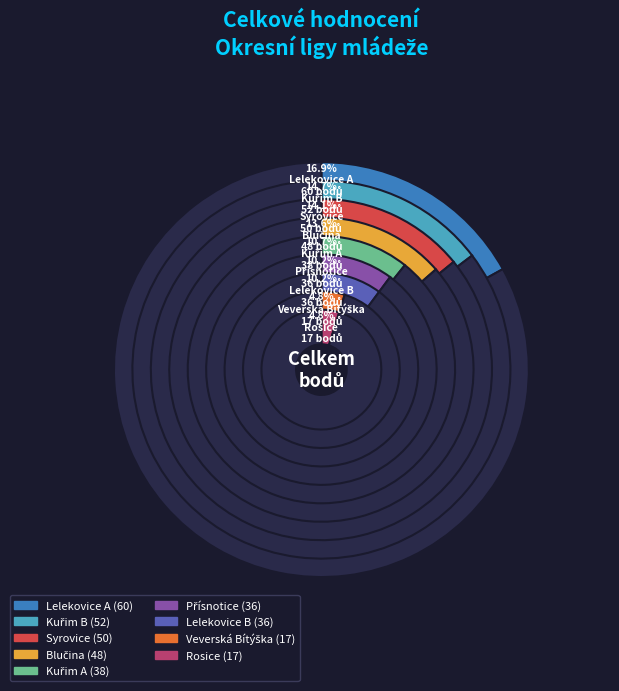

Is Lelekovice B the majority of the pie?

No